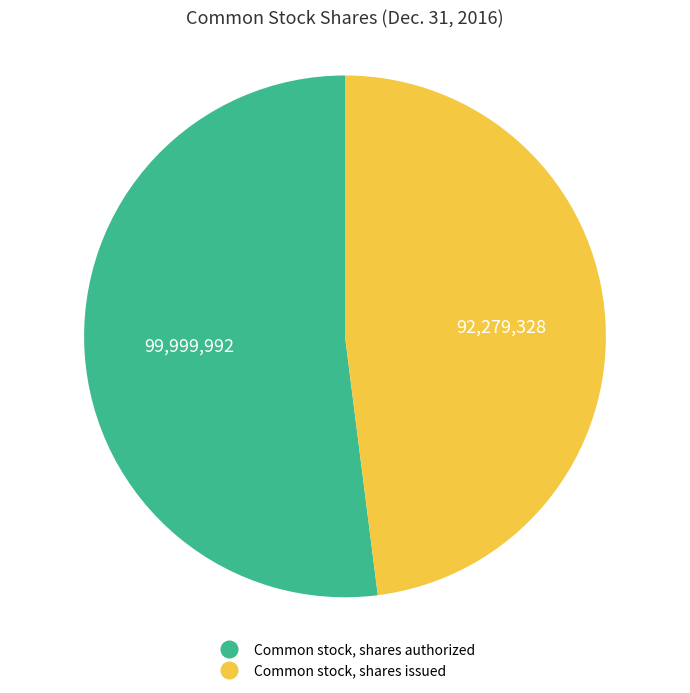

True or false: Common stock, shares authorized accounts for 61% of the total.

False